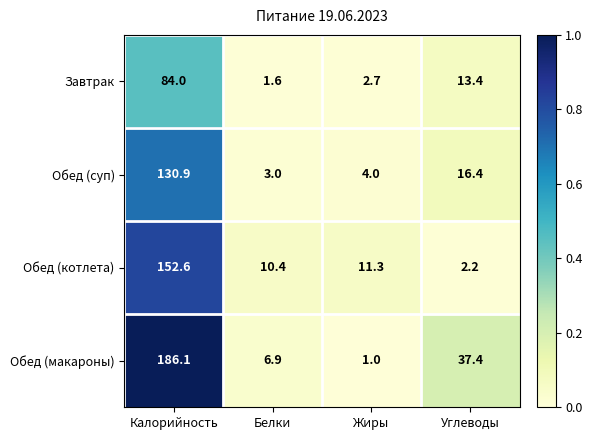

Rank the series by their average value, from highest to lowest.

Обед (макароны), Обед (котлета), Обед (суп), Завтрак